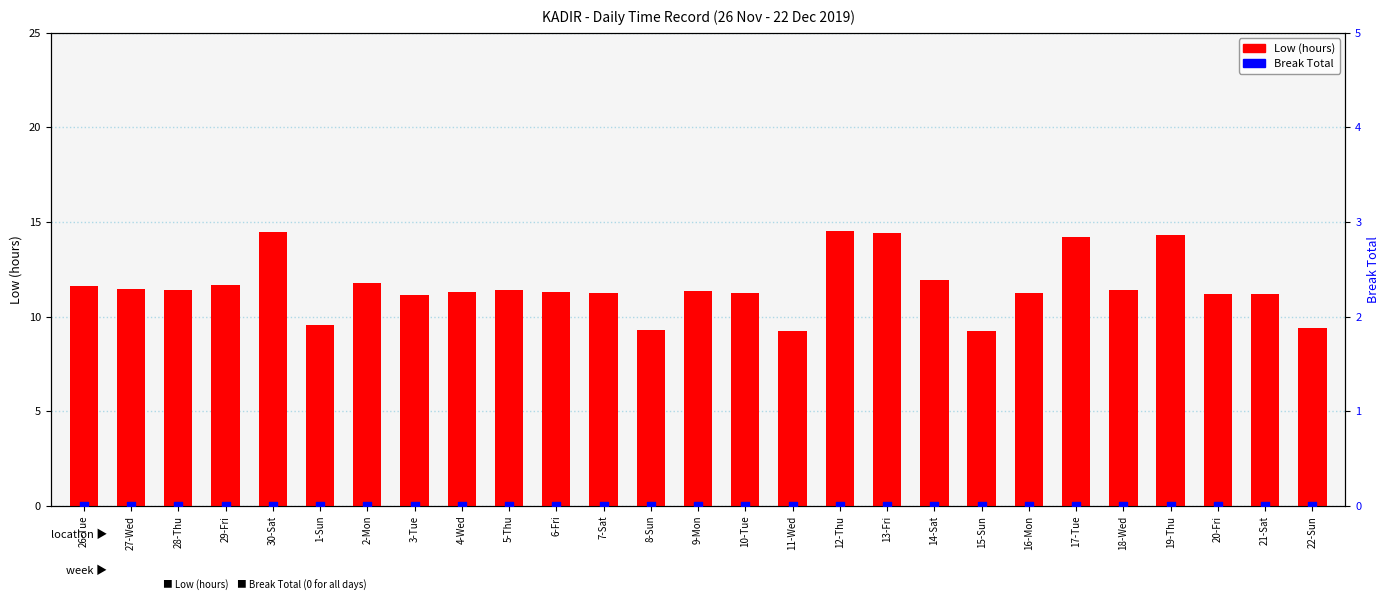

Is the value of Break Total at 8-Sun greater than the value of Low (hours) at 30-Sat?

No